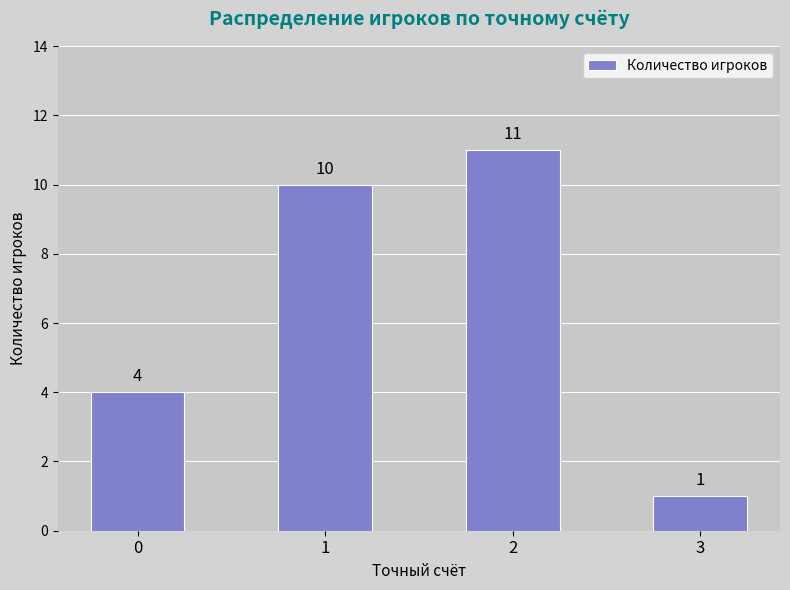

How many bars are there in total?

4